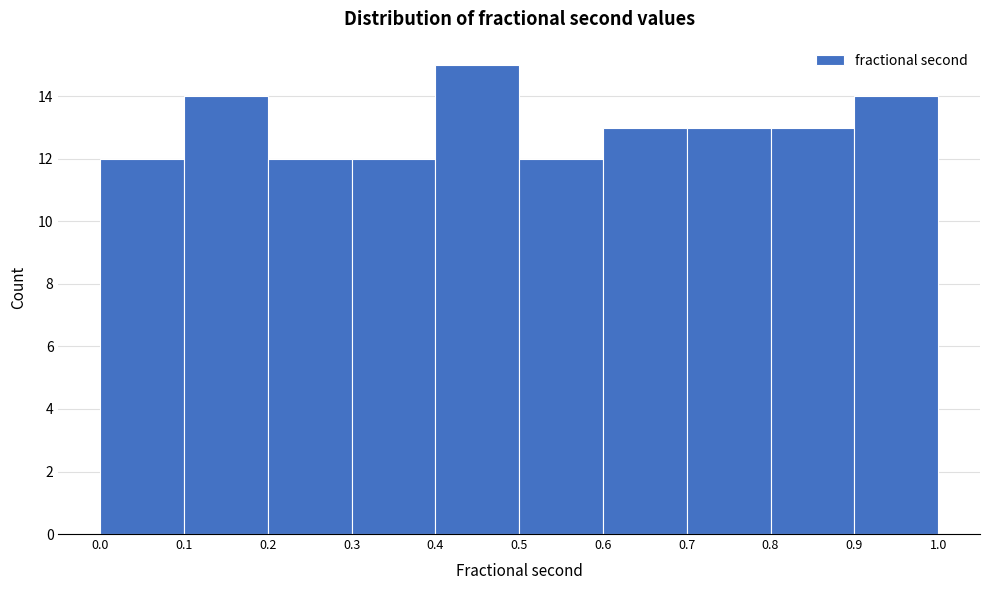

Which range on the x-axis has the tallest bar?

0.4 to 0.5